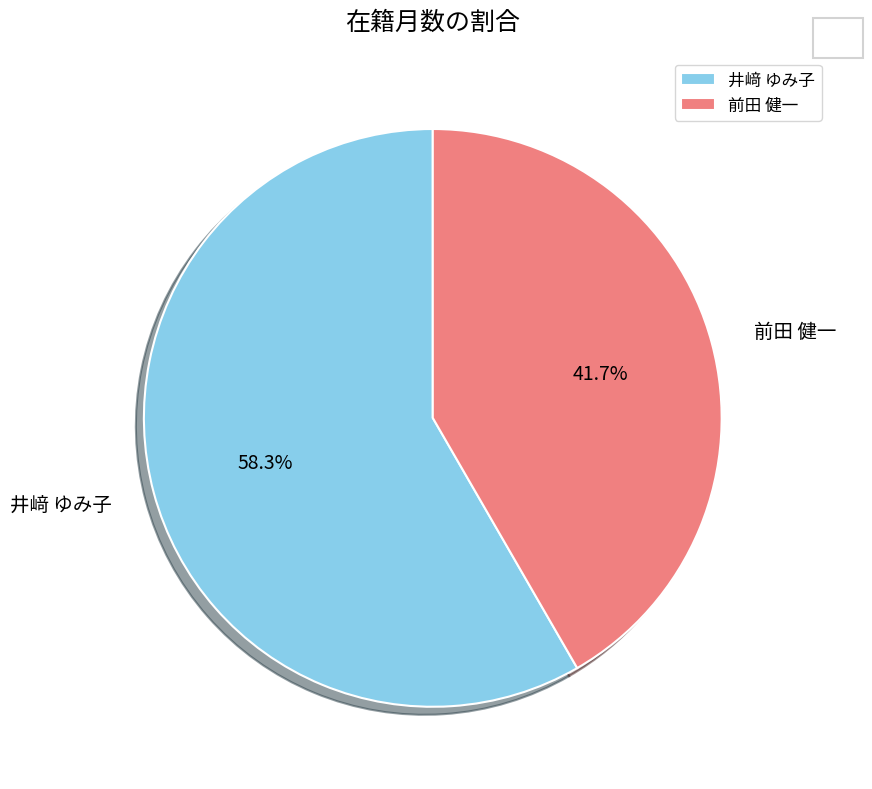

Rank the categories by value from lowest to highest.

前田 健一, 井﨑 ゆみ子